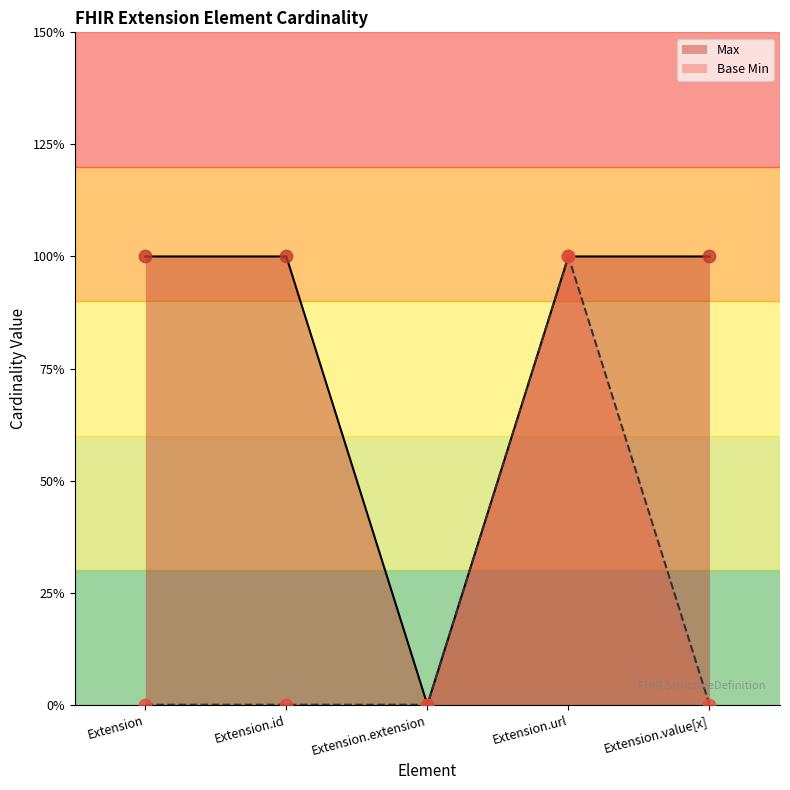

What is the total value across all series at Extension.value[x]?

1